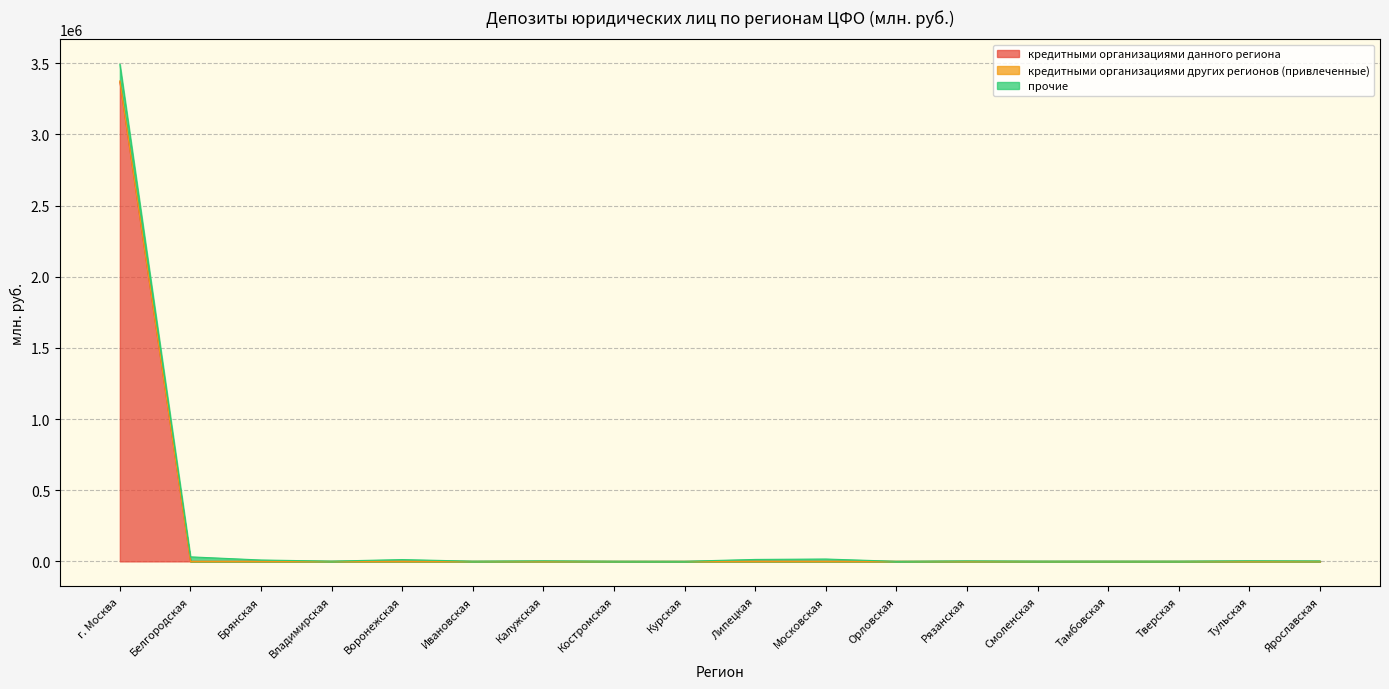

The value of кредитными организациями данного региона at Владимирская is 0. True or false?

True